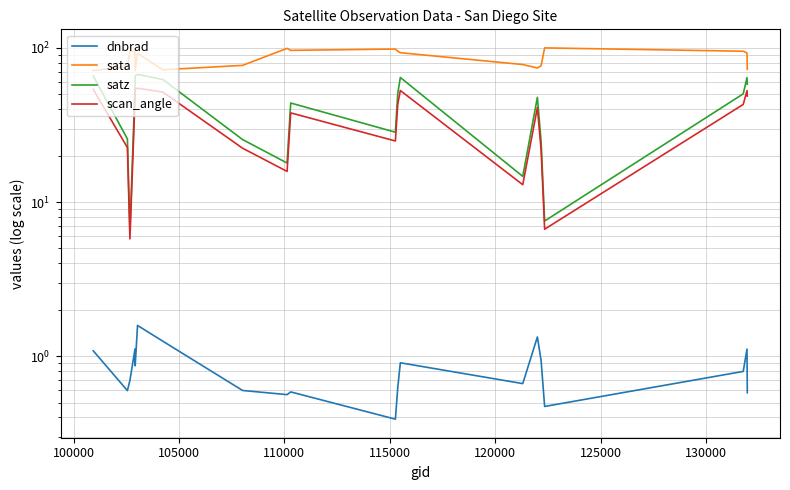

At how many categories does at least one series exceed 24?

20